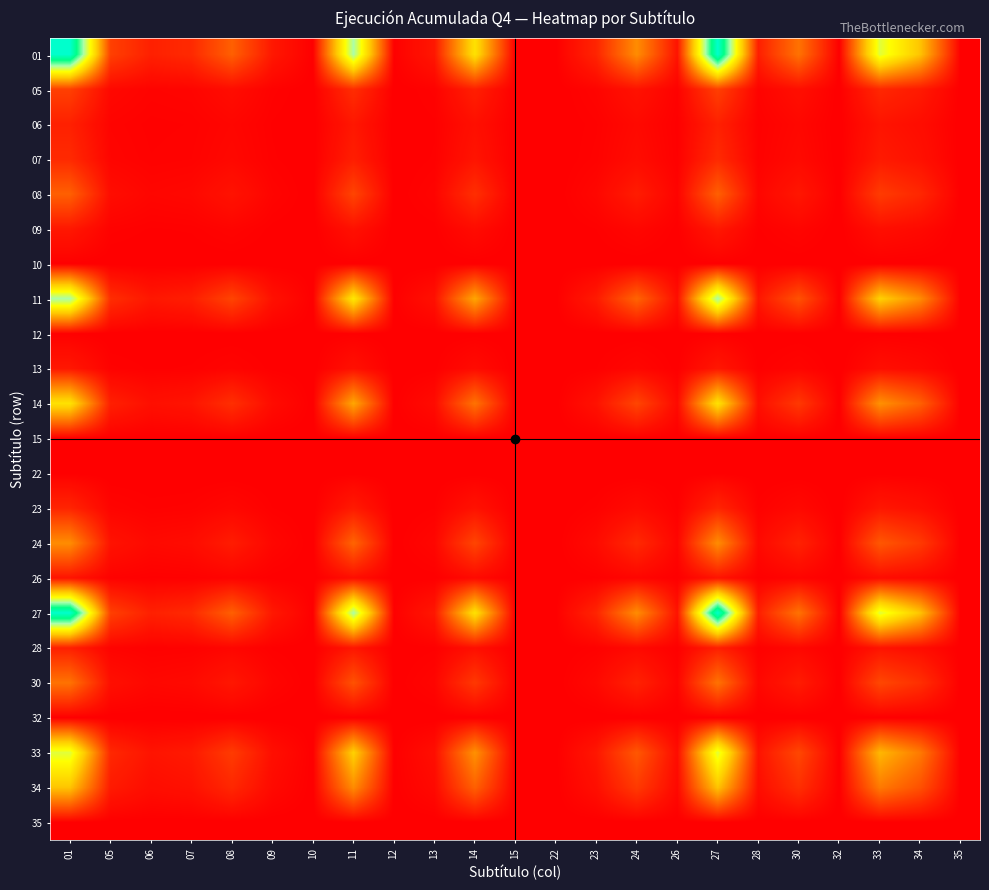

Reading left to right, what are all the values shown in this chart?

01: 01=1.0	05=0.1	06=0.1	07=0.1	08=0.2	09=0.1	10=0.0	11=0.7	12=0.0	13=0.0	14=0.5	15=0.0	22=0.0	23=0.1	24=0.3	26=0.0	27=1.0	28=0.1	30=0.2	32=0.0	33=0.6	34=0.4	35=0.0
05: 01=0.1	05=0.0	06=0.0	07=0.0	08=0.0	09=0.0	10=0.0	11=0.1	12=0.0	13=0.0	14=0.1	15=0.0	22=0.0	23=0.0	24=0.0	26=0.0	27=0.1	28=0.0	30=0.0	32=0.0	33=0.1	34=0.1	35=0.0
06: 01=0.1	05=0.0	06=0.0	07=0.0	08=0.0	09=0.0	10=0.0	11=0.0	12=0.0	13=0.0	14=0.0	15=0.0	22=0.0	23=0.0	24=0.0	26=0.0	27=0.1	28=0.0	30=0.0	32=0.0	33=0.0	34=0.0	35=0.0
07: 01=0.1	05=0.0	06=0.0	07=0.0	08=0.0	09=0.0	10=0.0	11=0.1	12=0.0	13=0.0	14=0.0	15=0.0	22=0.0	23=0.0	24=0.0	26=0.0	27=0.1	28=0.0	30=0.0	32=0.0	33=0.1	34=0.0	35=0.0
08: 01=0.2	05=0.0	06=0.0	07=0.0	08=0.0	09=0.0	10=0.0	11=0.1	12=0.0	13=0.0	14=0.1	15=0.0	22=0.0	23=0.0	24=0.1	26=0.0	27=0.2	28=0.0	30=0.0	32=0.0	33=0.1	34=0.1	35=0.0
09: 01=0.1	05=0.0	06=0.0	07=0.0	08=0.0	09=0.0	10=0.0	11=0.0	12=0.0	13=0.0	14=0.0	15=0.0	22=0.0	23=0.0	24=0.0	26=0.0	27=0.1	28=0.0	30=0.0	32=0.0	33=0.0	34=0.0	35=0.0
10: 01=0.0	05=0.0	06=0.0	07=0.0	08=0.0	09=0.0	10=0.0	11=0.0	12=0.0	13=0.0	14=0.0	15=0.0	22=0.0	23=0.0	24=0.0	26=0.0	27=0.0	28=0.0	30=0.0	32=0.0	33=0.0	34=0.0	35=0.0
11: 01=0.7	05=0.1	06=0.0	07=0.1	08=0.1	09=0.0	10=0.0	11=0.5	12=0.0	13=0.0	14=0.4	15=0.0	22=0.0	23=0.1	24=0.2	26=0.0	27=0.7	28=0.0	30=0.2	32=0.0	33=0.4	34=0.3	35=0.0
12: 01=0.0	05=0.0	06=0.0	07=0.0	08=0.0	09=0.0	10=0.0	11=0.0	12=0.0	13=0.0	14=0.0	15=0.0	22=0.0	23=0.0	24=0.0	26=0.0	27=0.0	28=0.0	30=0.0	32=0.0	33=0.0	34=0.0	35=0.0
13: 01=0.0	05=0.0	06=0.0	07=0.0	08=0.0	09=0.0	10=0.0	11=0.0	12=0.0	13=0.0	14=0.0	15=0.0	22=0.0	23=0.0	24=0.0	26=0.0	27=0.0	28=0.0	30=0.0	32=0.0	33=0.0	34=0.0	35=0.0
14: 01=0.5	05=0.1	06=0.0	07=0.0	08=0.1	09=0.0	10=0.0	11=0.4	12=0.0	13=0.0	14=0.2	15=0.0	22=0.0	23=0.0	24=0.1	26=0.0	27=0.5	28=0.0	30=0.1	32=0.0	33=0.3	34=0.2	35=0.0
15: 01=0.0	05=0.0	06=0.0	07=0.0	08=0.0	09=0.0	10=0.0	11=0.0	12=0.0	13=0.0	14=0.0	15=0.0	22=0.0	23=0.0	24=0.0	26=0.0	27=0.0	28=0.0	30=0.0	32=0.0	33=0.0	34=0.0	35=0.0
22: 01=0.0	05=0.0	06=0.0	07=0.0	08=0.0	09=0.0	10=0.0	11=0.0	12=0.0	13=0.0	14=0.0	15=0.0	22=0.0	23=0.0	24=0.0	26=0.0	27=0.0	28=0.0	30=0.0	32=0.0	33=0.0	34=0.0	35=0.0
23: 01=0.1	05=0.0	06=0.0	07=0.0	08=0.0	09=0.0	10=0.0	11=0.1	12=0.0	13=0.0	14=0.0	15=0.0	22=0.0	23=0.0	24=0.0	26=0.0	27=0.1	28=0.0	30=0.0	32=0.0	33=0.0	34=0.0	35=0.0
24: 01=0.3	05=0.0	06=0.0	07=0.0	08=0.1	09=0.0	10=0.0	11=0.2	12=0.0	13=0.0	14=0.1	15=0.0	22=0.0	23=0.0	24=0.1	26=0.0	27=0.3	28=0.0	30=0.1	32=0.0	33=0.2	34=0.1	35=0.0
26: 01=0.0	05=0.0	06=0.0	07=0.0	08=0.0	09=0.0	10=0.0	11=0.0	12=0.0	13=0.0	14=0.0	15=0.0	22=0.0	23=0.0	24=0.0	26=0.0	27=0.0	28=0.0	30=0.0	32=0.0	33=0.0	34=0.0	35=0.0
27: 01=1.0	05=0.1	06=0.1	07=0.1	08=0.2	09=0.1	10=0.0	11=0.7	12=0.0	13=0.0	14=0.5	15=0.0	22=0.0	23=0.1	24=0.3	26=0.0	27=1.0	28=0.1	30=0.2	32=0.0	33=0.6	34=0.4	35=0.0
28: 01=0.1	05=0.0	06=0.0	07=0.0	08=0.0	09=0.0	10=0.0	11=0.0	12=0.0	13=0.0	14=0.0	15=0.0	22=0.0	23=0.0	24=0.0	26=0.0	27=0.1	28=0.0	30=0.0	32=0.0	33=0.0	34=0.0	35=0.0
30: 01=0.2	05=0.0	06=0.0	07=0.0	08=0.0	09=0.0	10=0.0	11=0.2	12=0.0	13=0.0	14=0.1	15=0.0	22=0.0	23=0.0	24=0.1	26=0.0	27=0.2	28=0.0	30=0.1	32=0.0	33=0.2	34=0.1	35=0.0
32: 01=0.0	05=0.0	06=0.0	07=0.0	08=0.0	09=0.0	10=0.0	11=0.0	12=0.0	13=0.0	14=0.0	15=0.0	22=0.0	23=0.0	24=0.0	26=0.0	27=0.0	28=0.0	30=0.0	32=0.0	33=0.0	34=0.0	35=0.0
33: 01=0.6	05=0.1	06=0.0	07=0.1	08=0.1	09=0.0	10=0.0	11=0.4	12=0.0	13=0.0	14=0.3	15=0.0	22=0.0	23=0.0	24=0.2	26=0.0	27=0.6	28=0.0	30=0.2	32=0.0	33=0.4	34=0.3	35=0.0
34: 01=0.4	05=0.1	06=0.0	07=0.0	08=0.1	09=0.0	10=0.0	11=0.3	12=0.0	13=0.0	14=0.2	15=0.0	22=0.0	23=0.0	24=0.1	26=0.0	27=0.4	28=0.0	30=0.1	32=0.0	33=0.3	34=0.2	35=0.0
35: 01=0.0	05=0.0	06=0.0	07=0.0	08=0.0	09=0.0	10=0.0	11=0.0	12=0.0	13=0.0	14=0.0	15=0.0	22=0.0	23=0.0	24=0.0	26=0.0	27=0.0	28=0.0	30=0.0	32=0.0	33=0.0	34=0.0	35=0.0